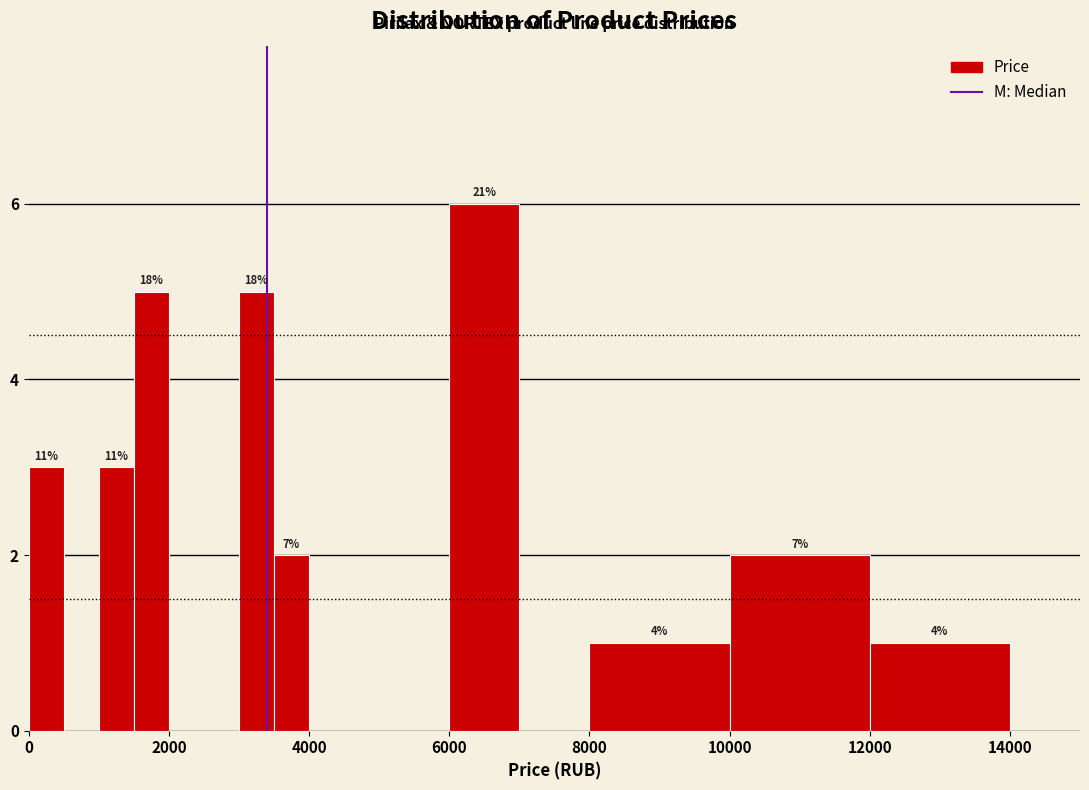

Read against the x-axis, roughly where is the centre of the tallest bar?

6600